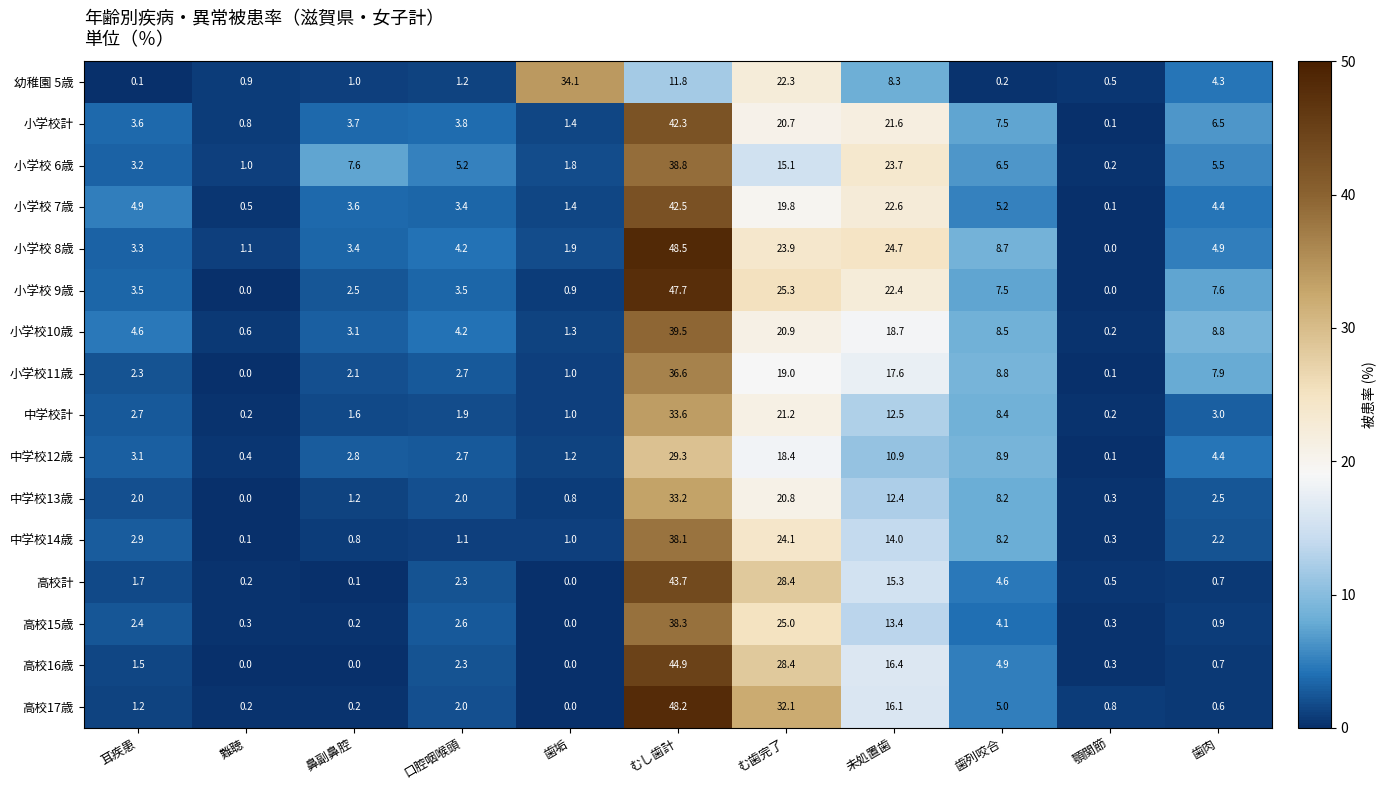

How many categories are shown in the chart?

11